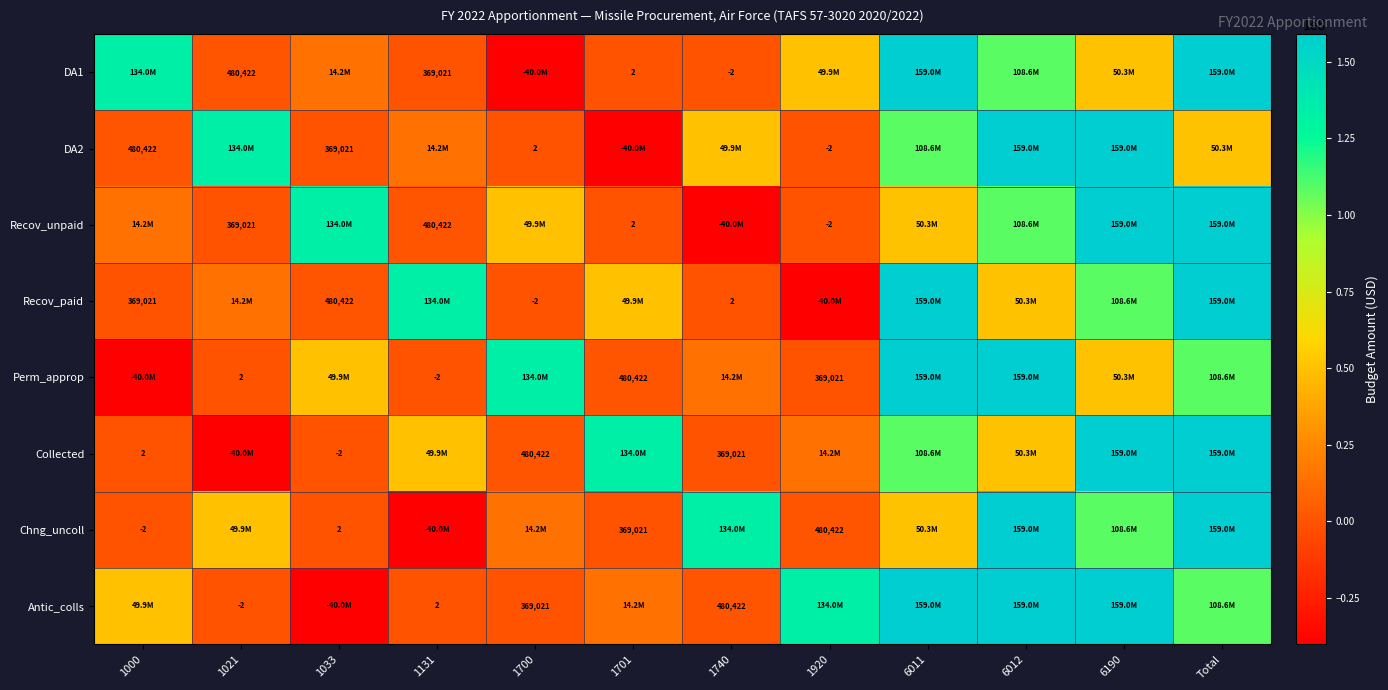

What is the difference between the highest and lowest values at 6190?

108622673